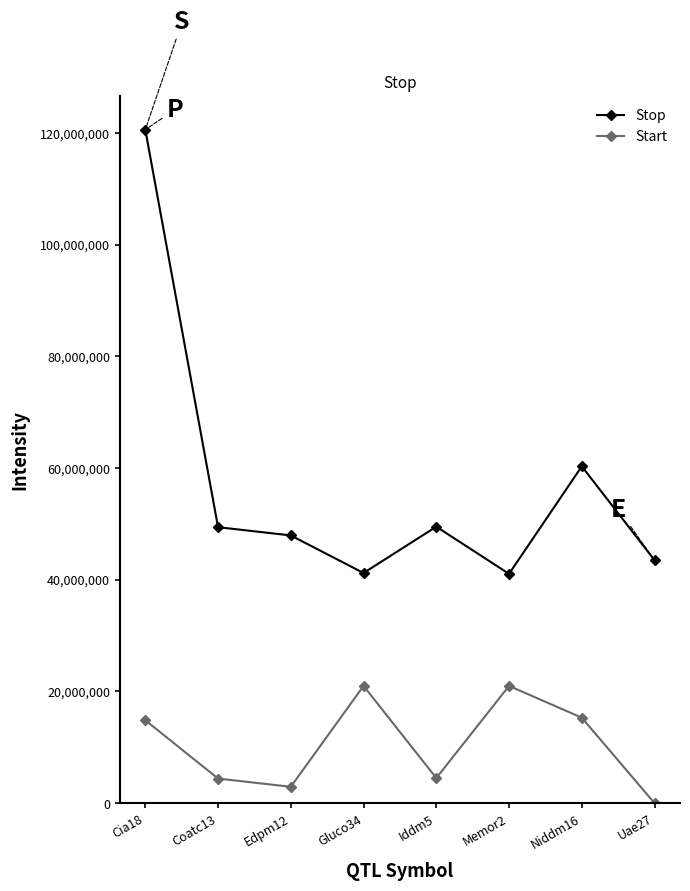

True or false: Stop has more than 0 points higher than both neighbors.

True